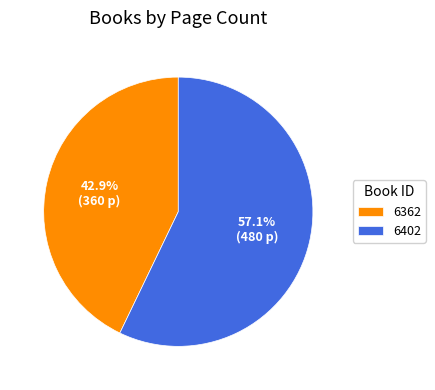

Do 6362 and 6402 together represent more than half of the pie?

Yes